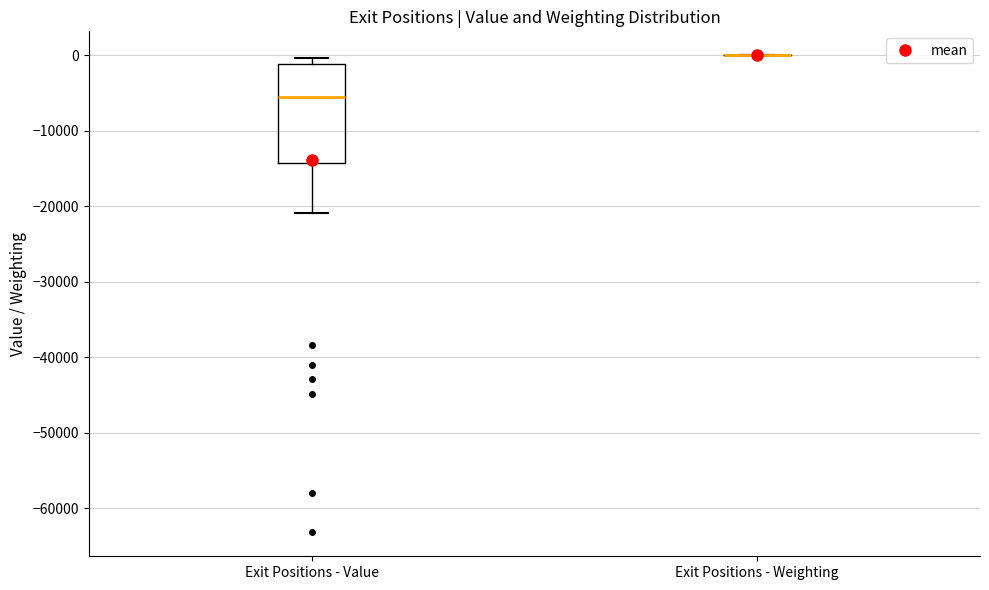

Reading left to right, read every box against the y-axis: the position of its median line, the range the box covers, and the ends of its whiskers. The values are not printed on the chart, so give them approximately, as read against the axis.

Exit Positions - Value: median -6000, box -14000 to -1000, whiskers -21000 to 0
Exit Positions - Weighting: box collapsed to a line at 0, whiskers 0 to 0